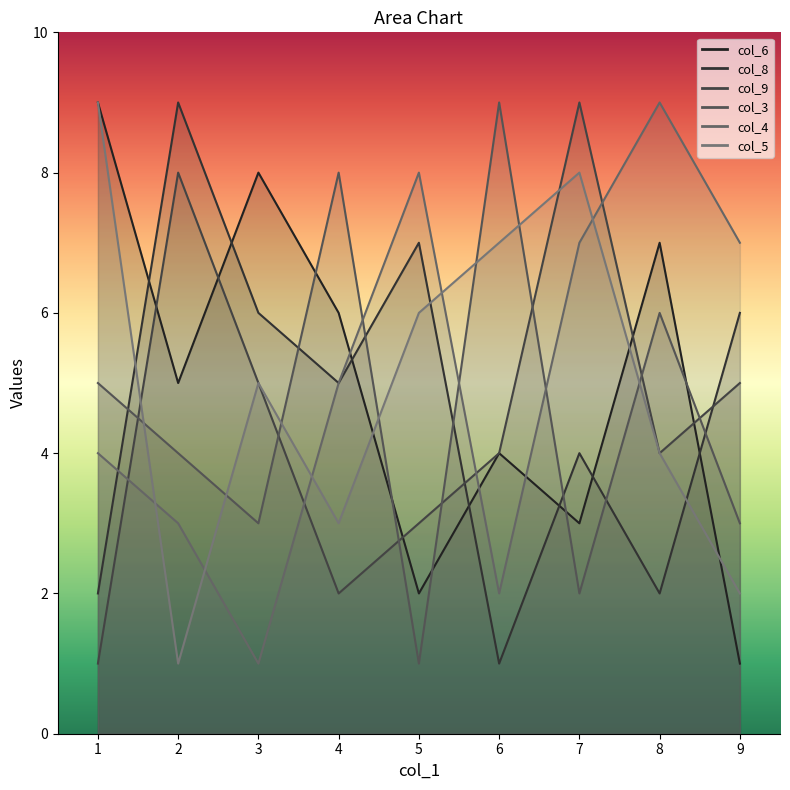

What is the sum of all col_8 values?

42